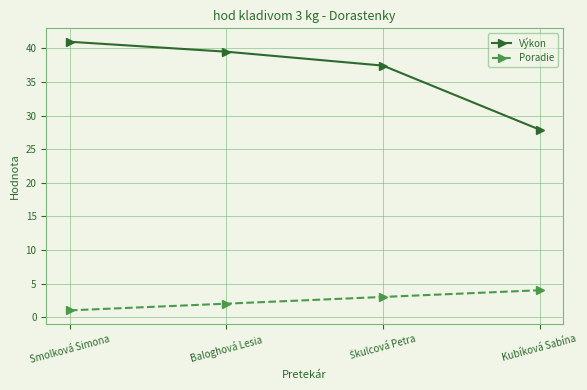

True or false: Výkon has a value of 54.8 at Baloghová Lesia.

False